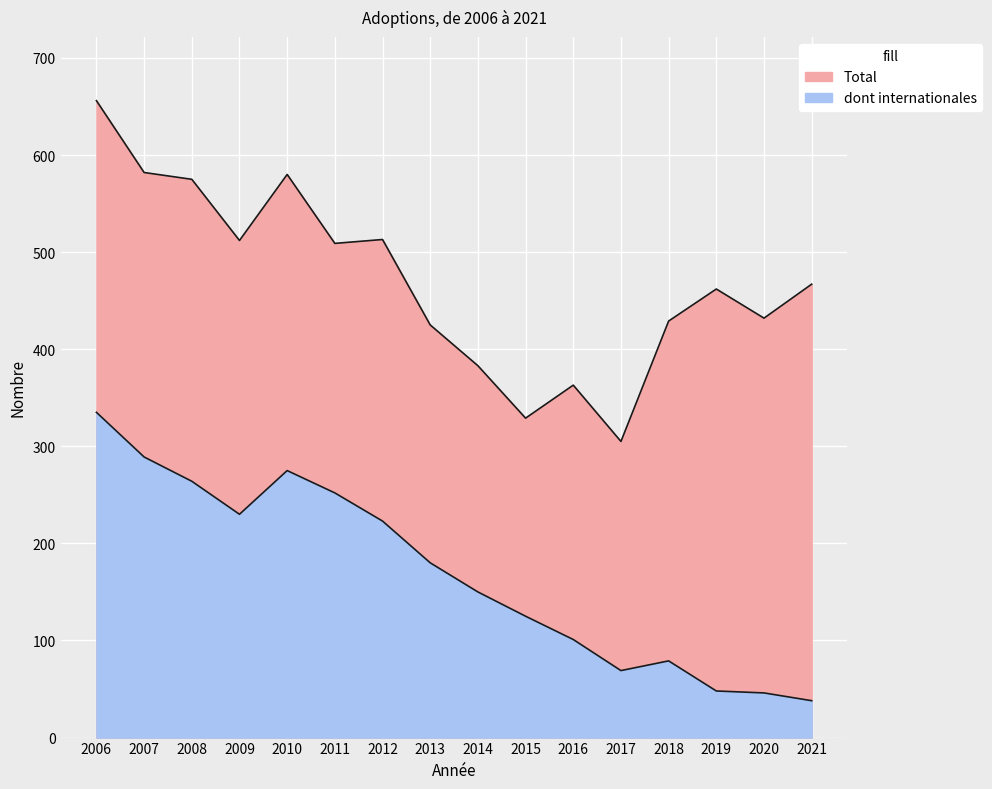

What is the smallest value displayed?

38